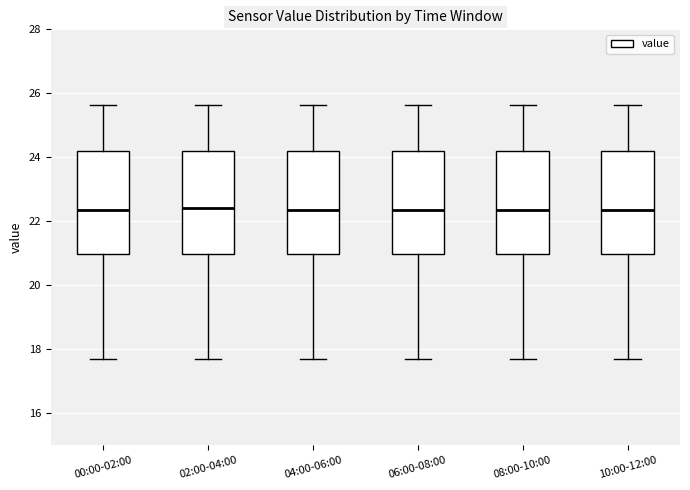

Reading left to right, transcribe this box plot: for each box, give where its median line is, the range the box spans, and where its two whiskers end, as read against the y-axis. The values are not printed on the chart, so give them approximately, as read against the axis.

00:00-02:00: median 22.4, box 21.0 to 24.2, whiskers 17.8 to 25.6
02:00-04:00: median 22.4, box 21.0 to 24.2, whiskers 17.8 to 25.6
04:00-06:00: median 22.4, box 21.0 to 24.2, whiskers 17.8 to 25.6
06:00-08:00: median 22.4, box 21.0 to 24.2, whiskers 17.8 to 25.6
08:00-10:00: median 22.4, box 21.0 to 24.2, whiskers 17.8 to 25.6
10:00-12:00: median 22.4, box 21.0 to 24.2, whiskers 17.8 to 25.6